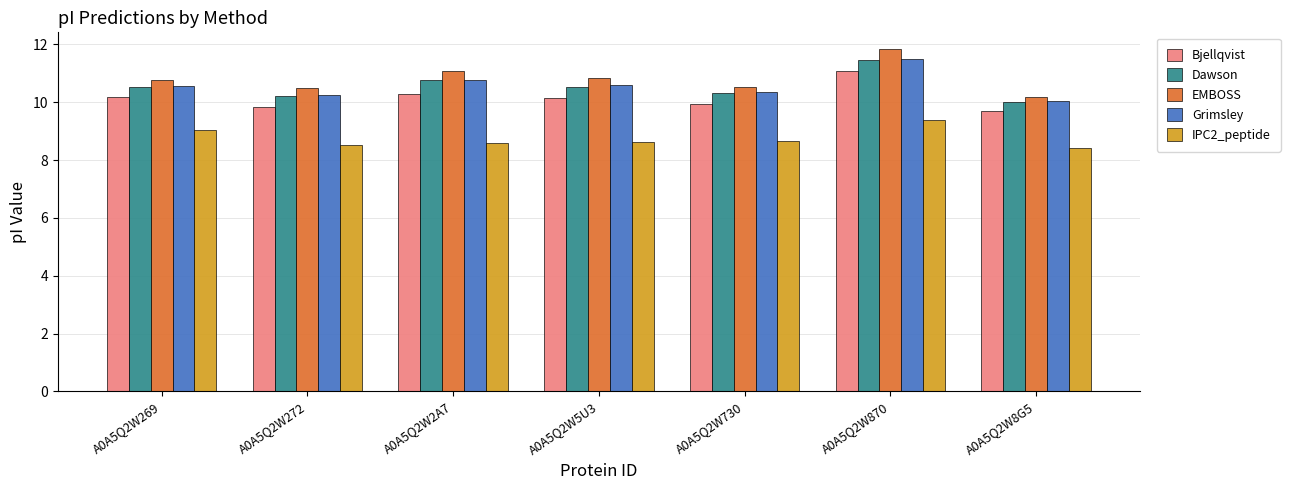

What is the difference between the second highest and minimum values in the Dawson series?

0.8